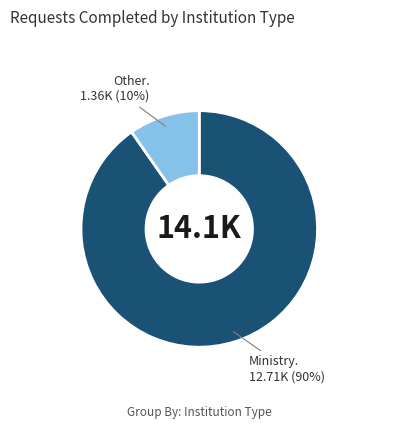

Is there any slice that represents more than half of the pie?

Yes